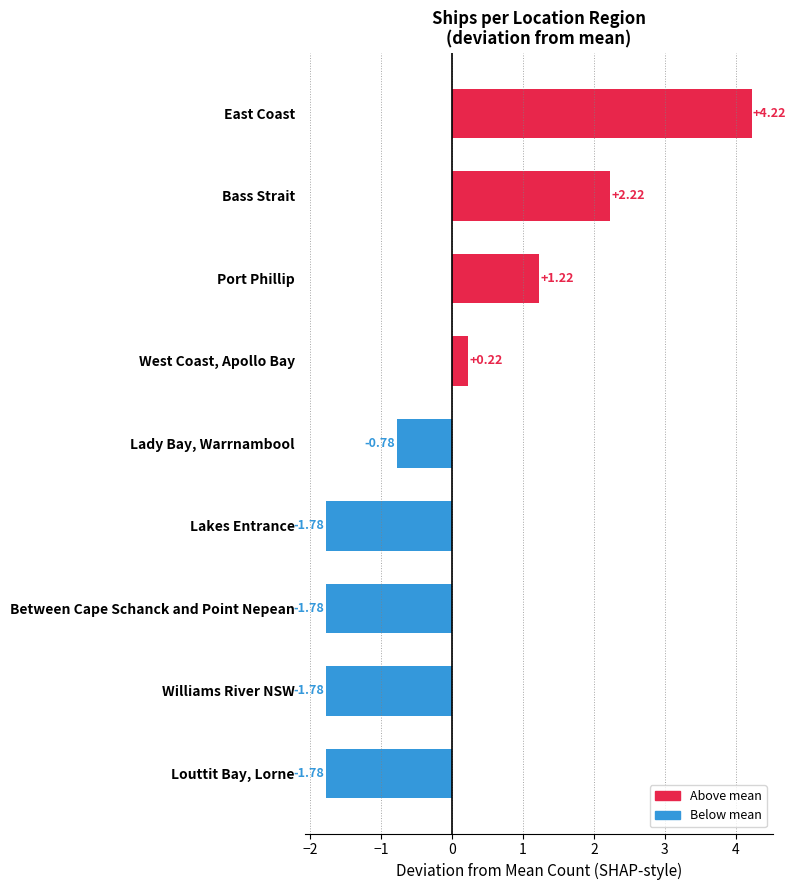

Where is the data nearest to the value 1?

Port Phillip